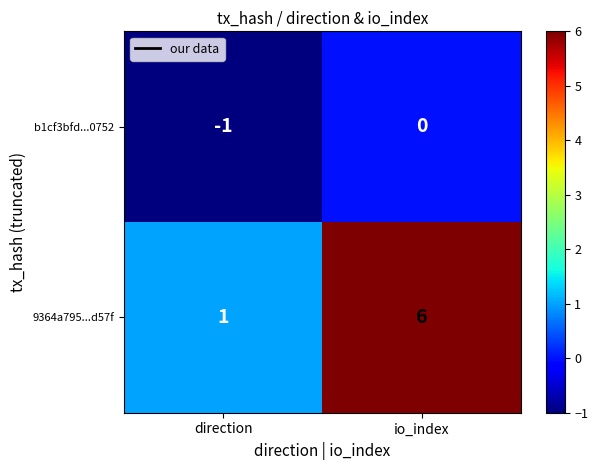

What is the difference between the 9364a795...d57f values at direction and io_index?

5